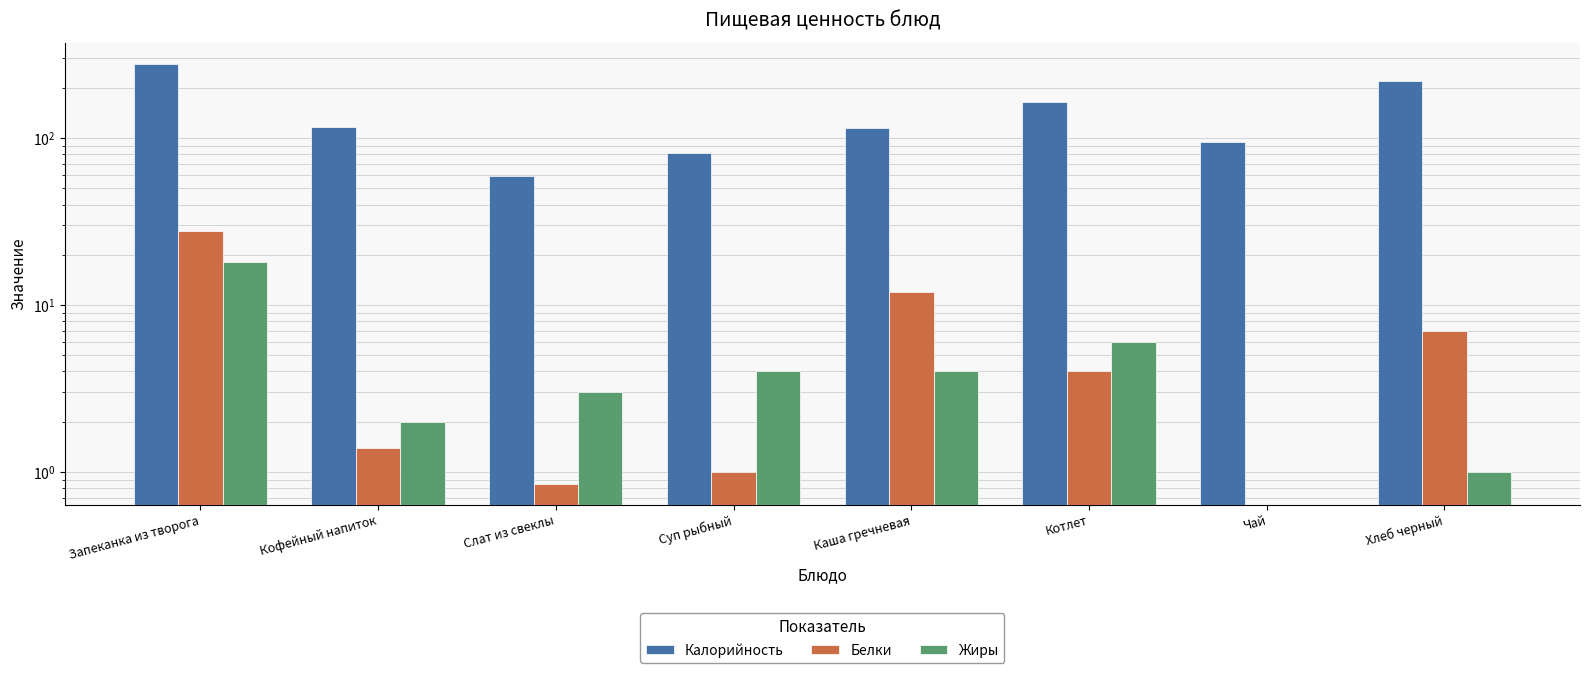

How many data points in Калорийность are less than 116?

4